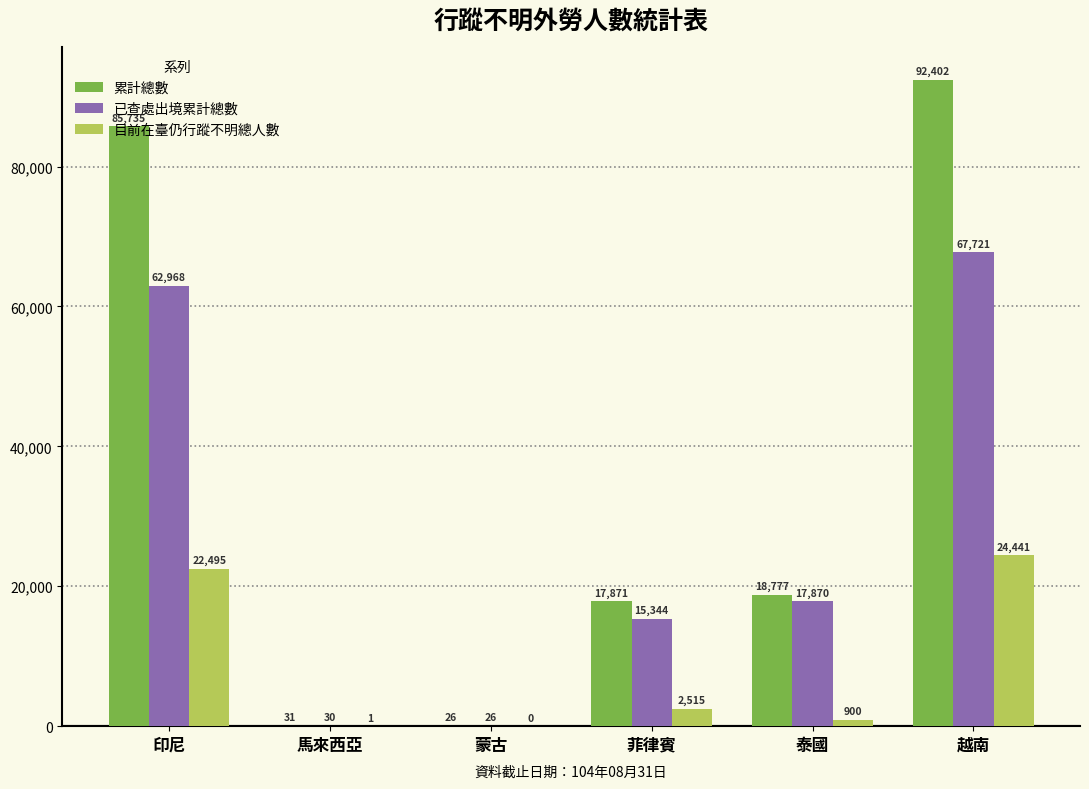

What is the sum of the 已查處出境累計總數 values at 印尼 and 菲律賓?

78312